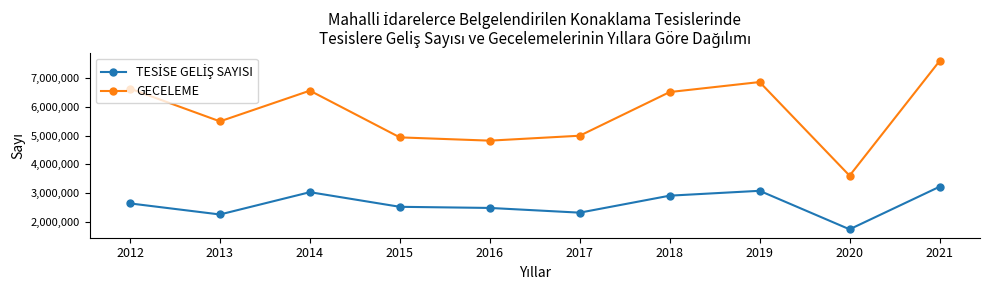

True or false: GECELEME has a value of 2178526 at 2017.

False